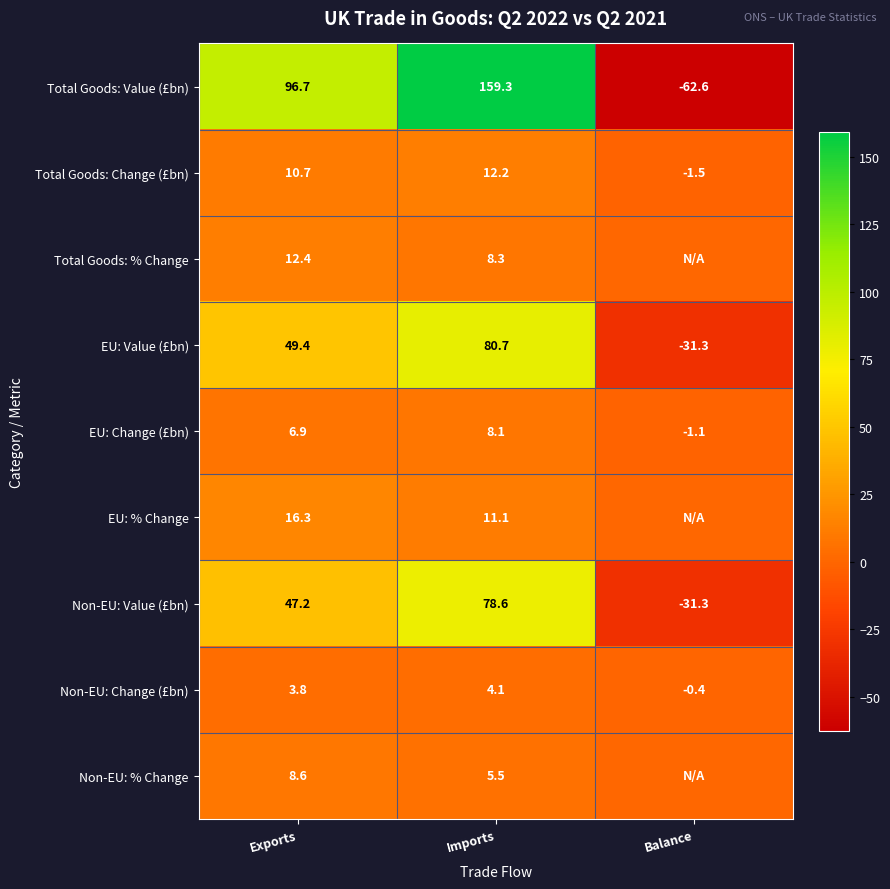

True or false: Non-EU: Value (£bn) has a value of 54.6 at Imports.

False